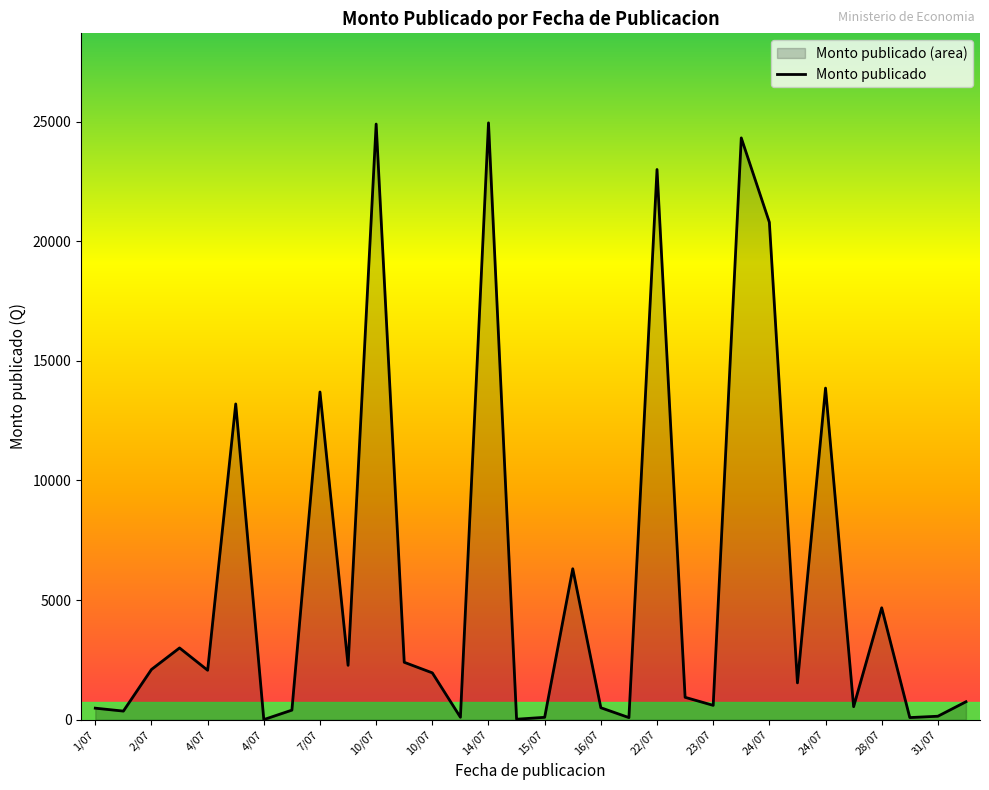

How many points are lower than both their immediate neighbors (excluding endpoints)?

11